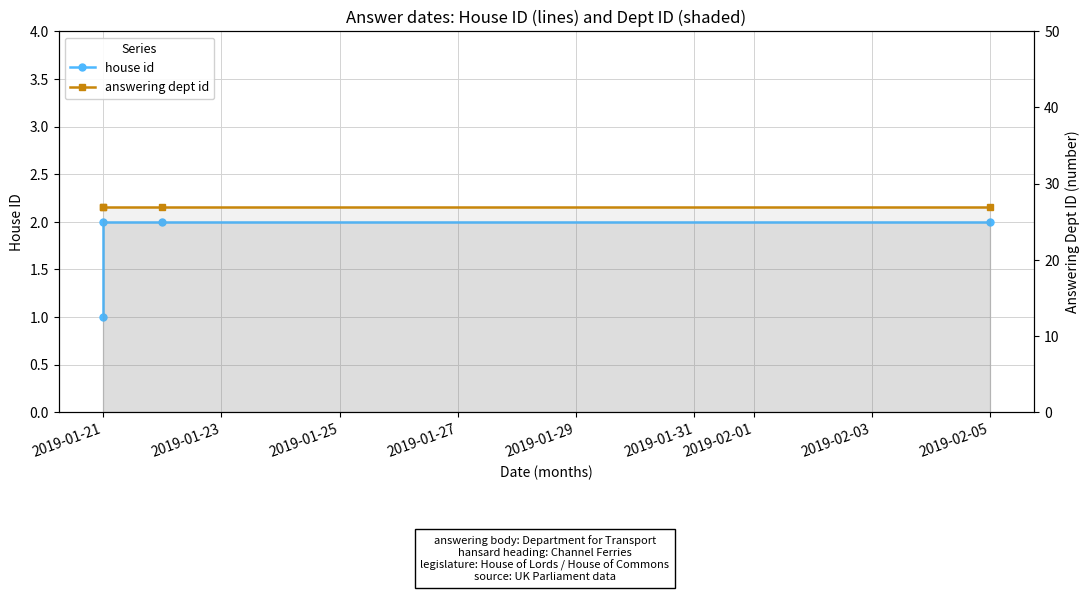

Is the value of answering dept id at 2019-01-25 greater than the value of house id at 2019-01-27?

Yes